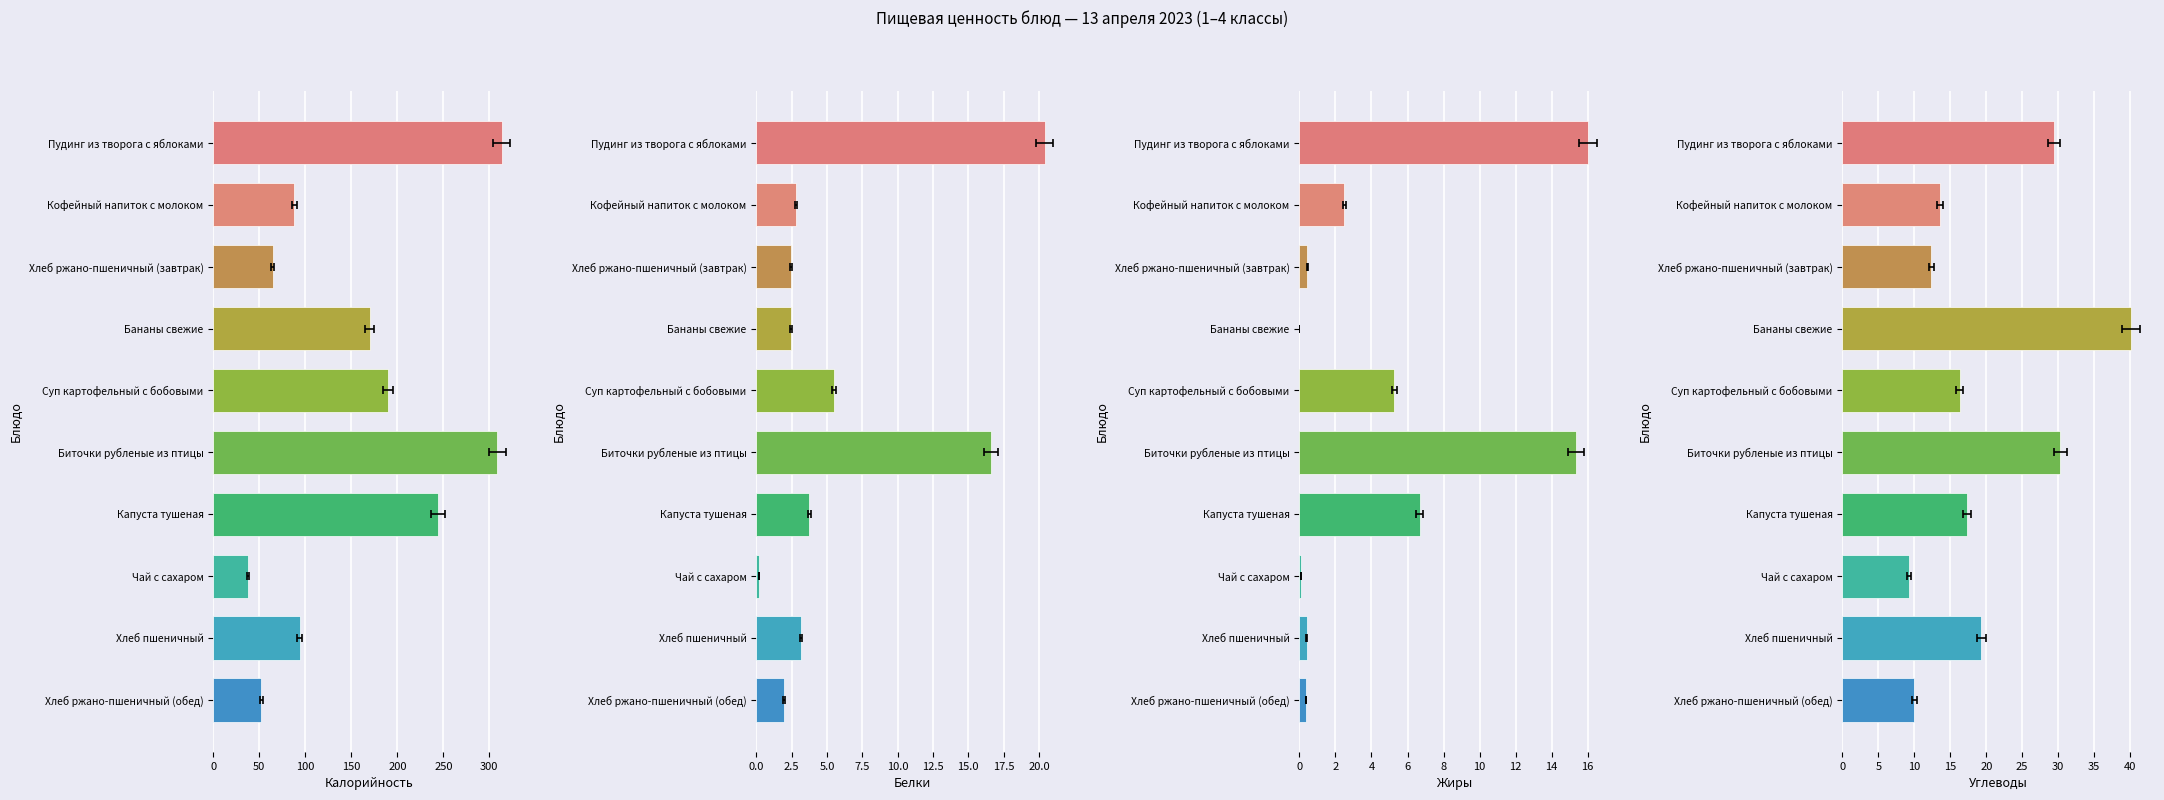

What is the approximate value of Углеводы at Биточки рубленые из птицы?

30.3